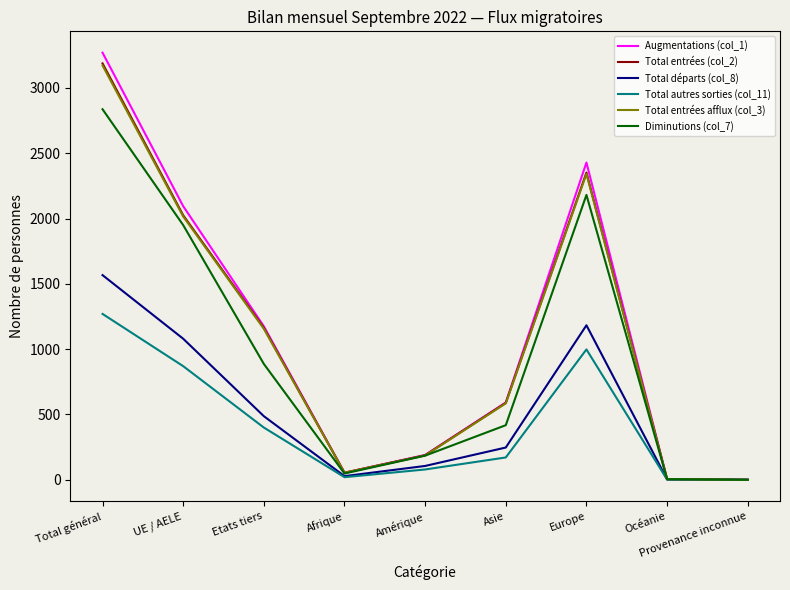

Does the chart have visible grid lines?

No